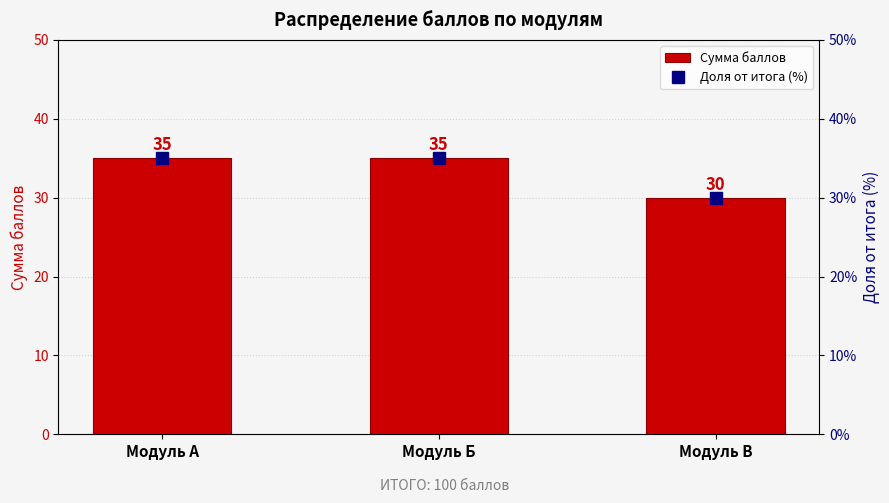

What is the average value?

33